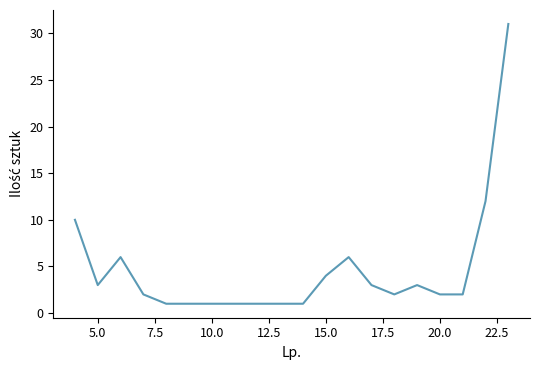

True or false: the data has more than 0 interior local peaks.

True